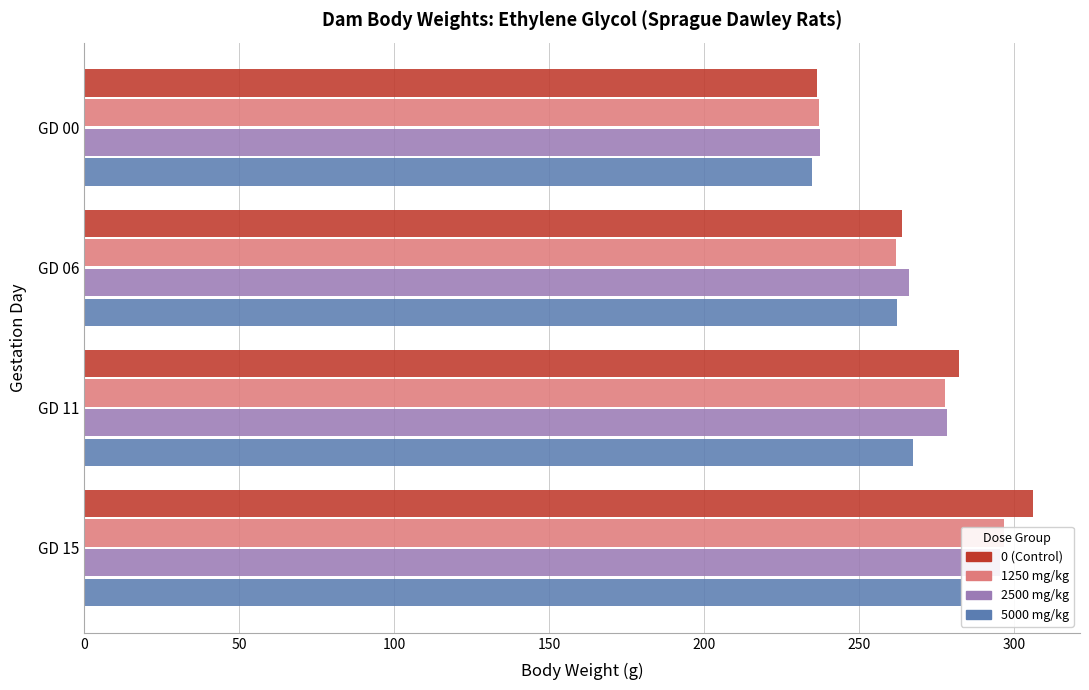

What is the sum of the 5000 mg/kg values at GD 15 and GD 06?

545.5